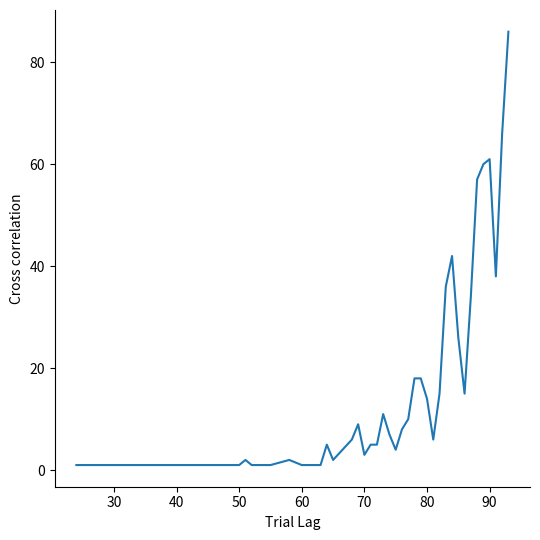

Reading left to right, transcribe all the data shown in this chart.

1	1	1	1	1	2	1	1	2	1	1	1	5	2	6	9	3	5	5	11	7	4	8	10	18	18	14	6	15	36	42	26	15	34	57	60	61	38	66	86